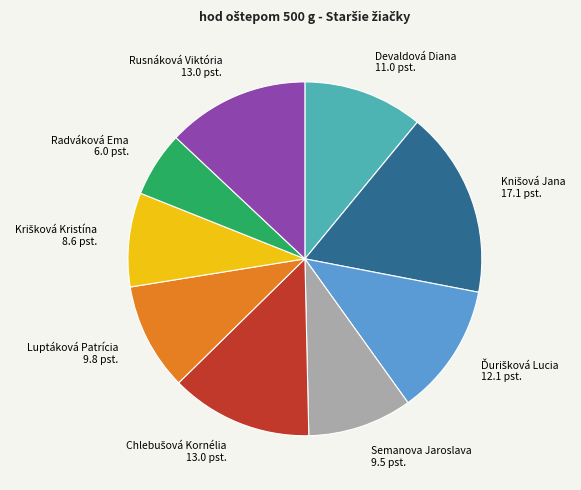

What is the smallest slice in the pie chart?

Radváková Ema